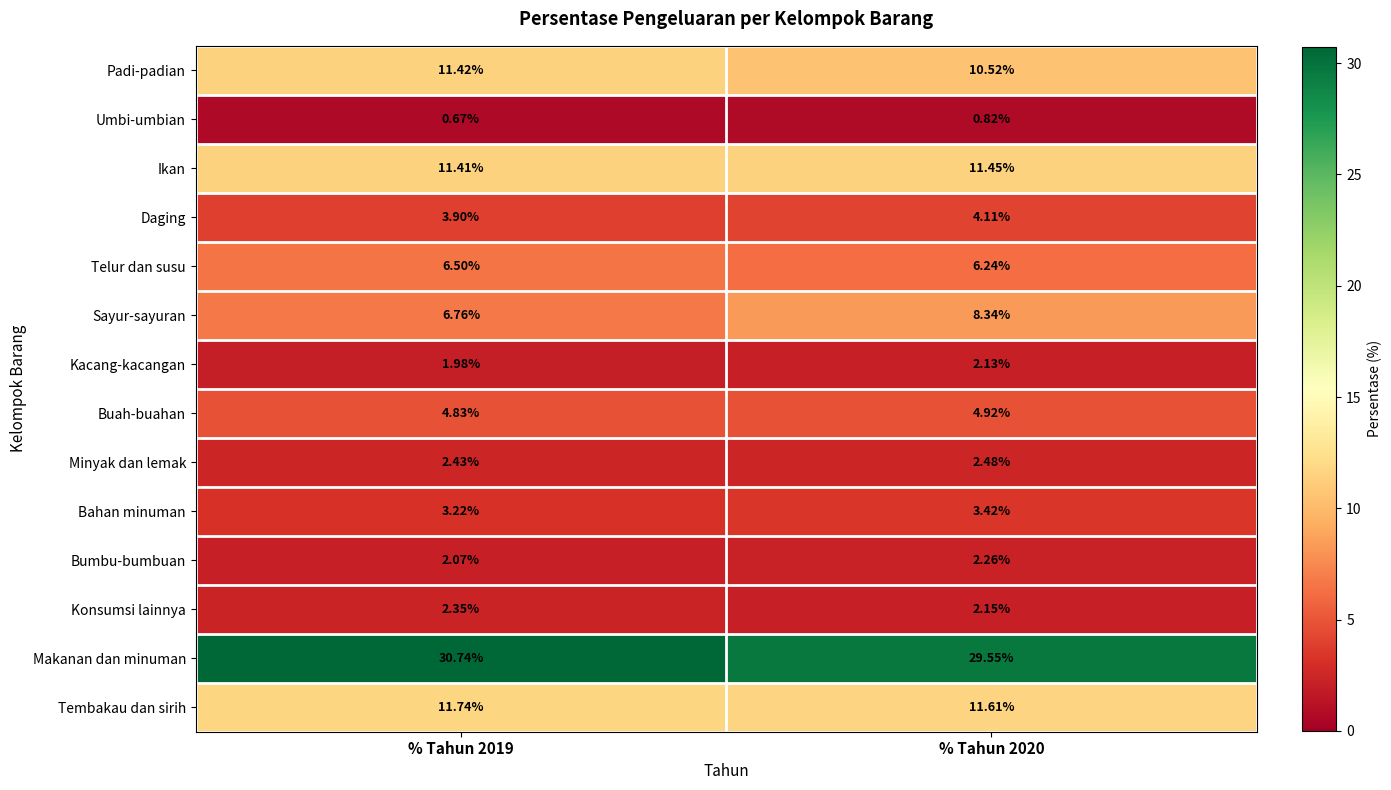

How many data points does each series have?

2